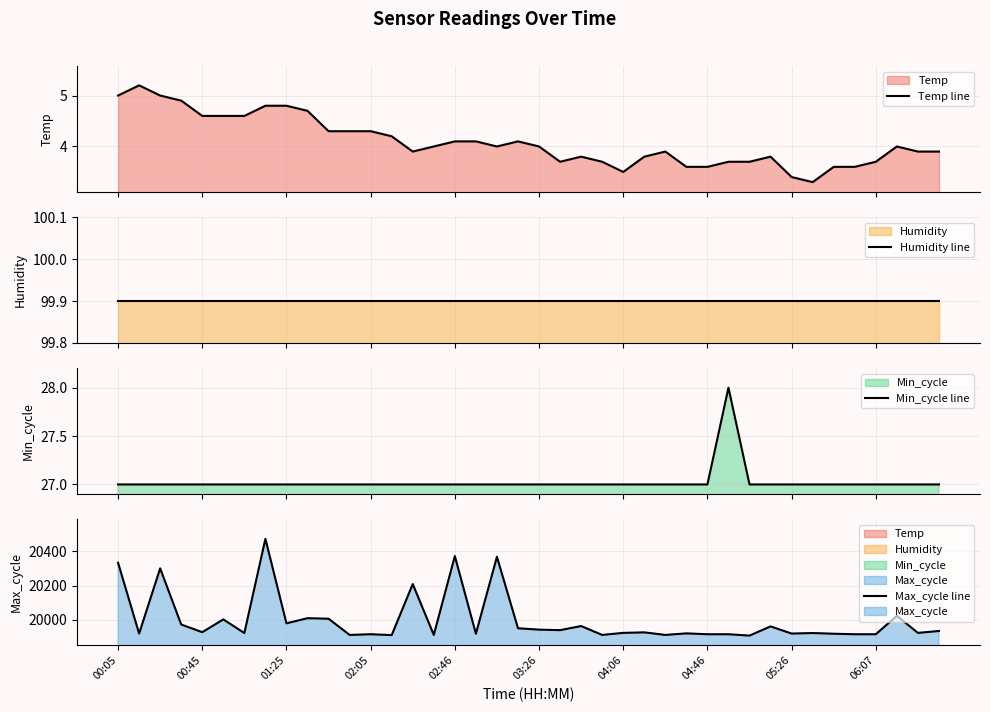

What position from the right is 18?

22